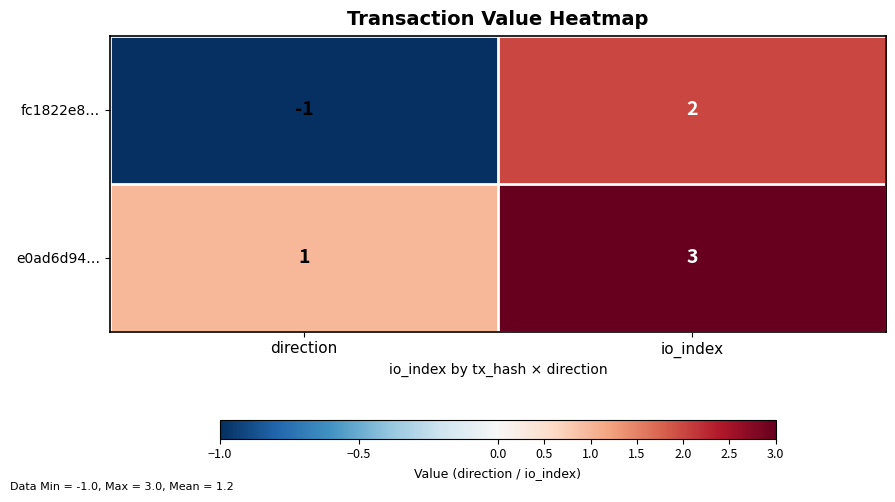

How many positive values does the fc1822e8… series have?

1